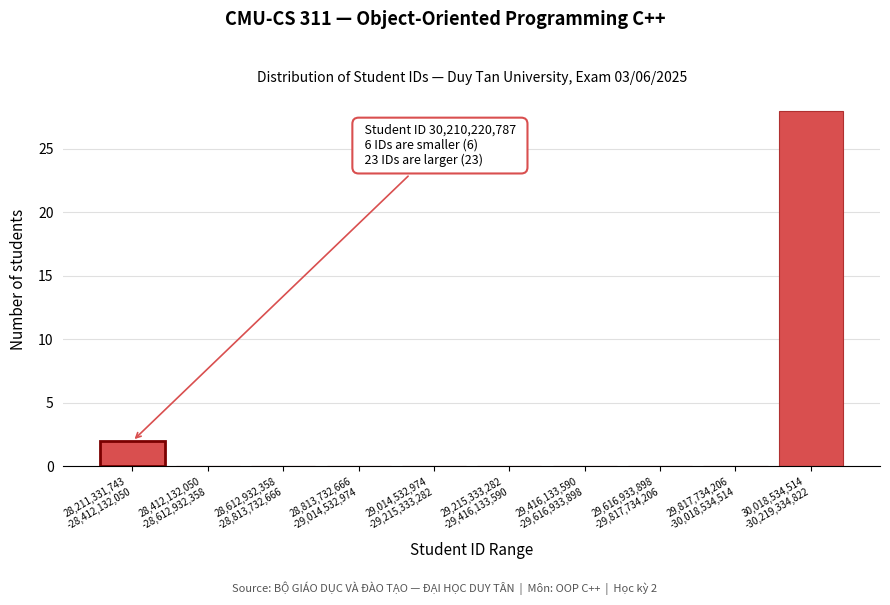

What is the greatest value displayed?

28